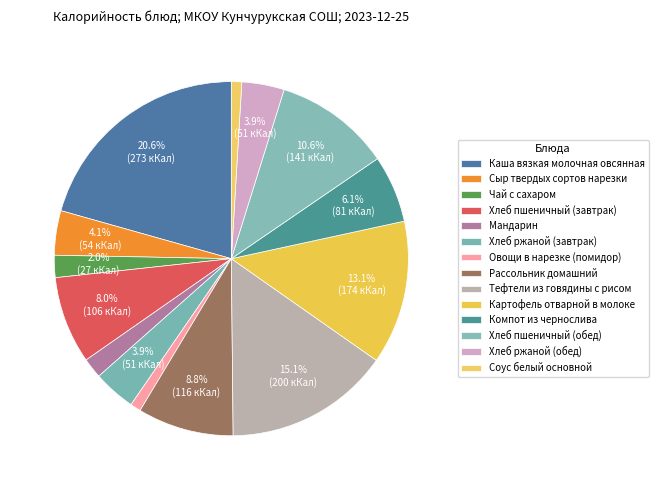

How many segments does this pie chart have?

14